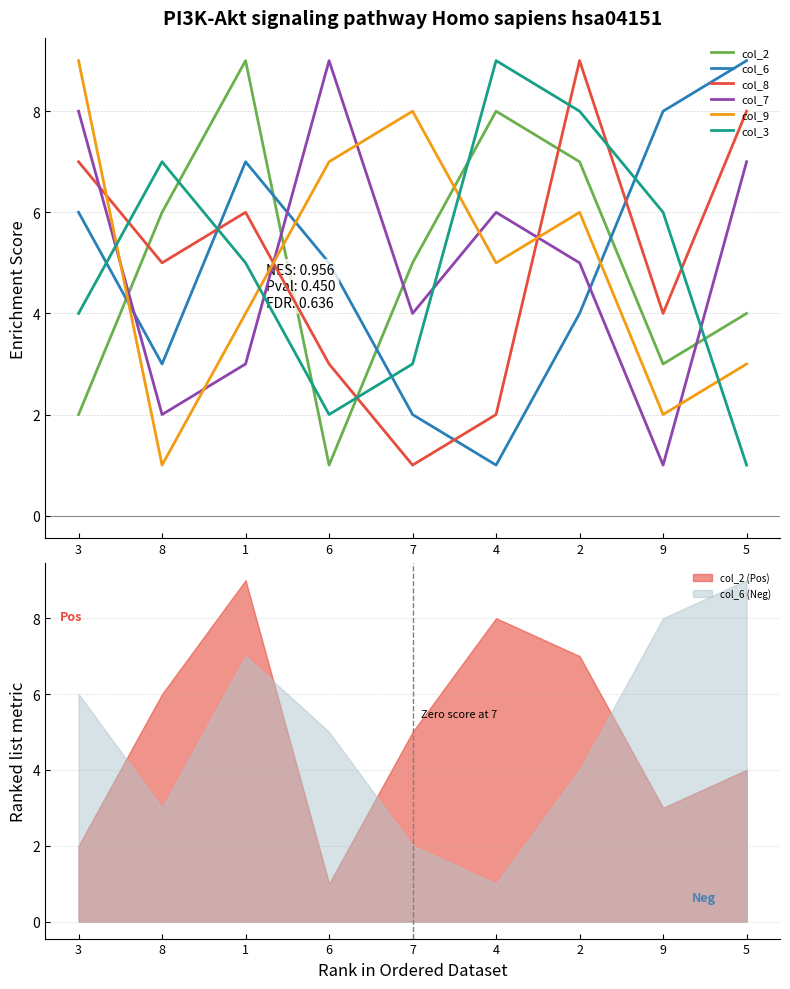

Does the chart have visible grid lines?

Yes